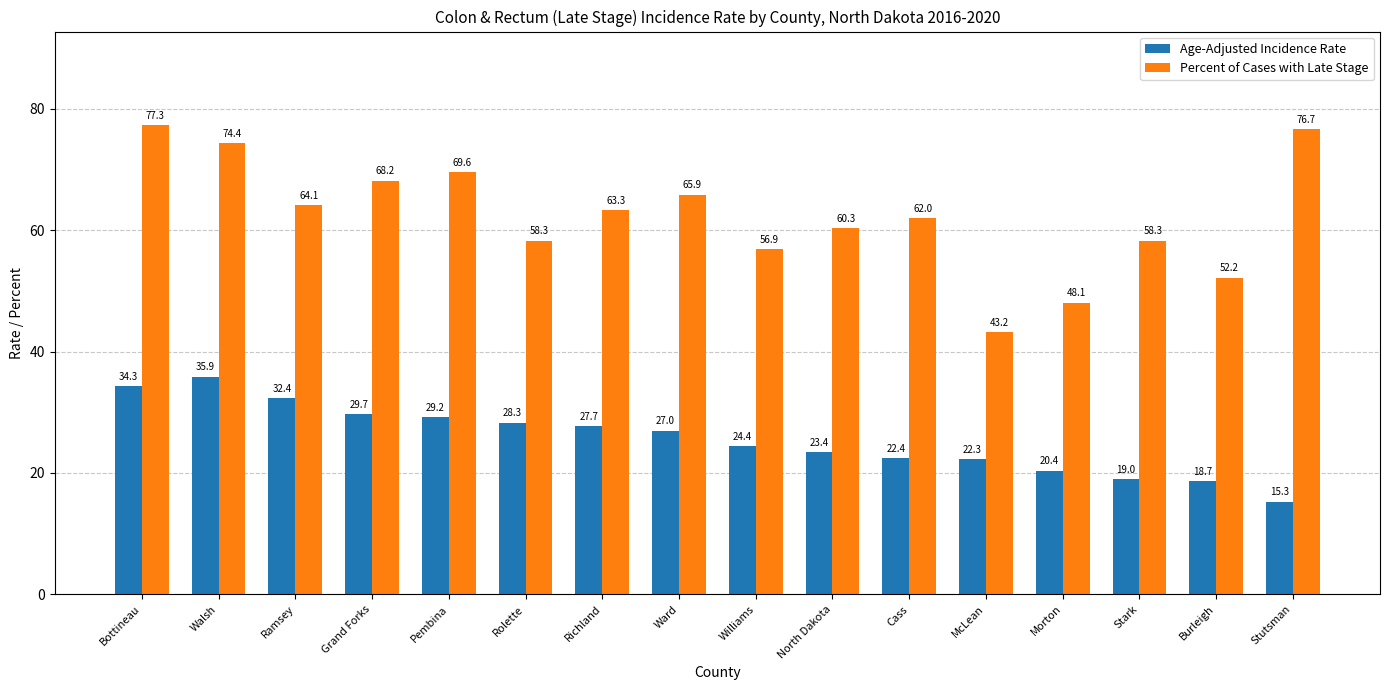

What is the difference between the highest and lowest values at Ramsey?

31.7